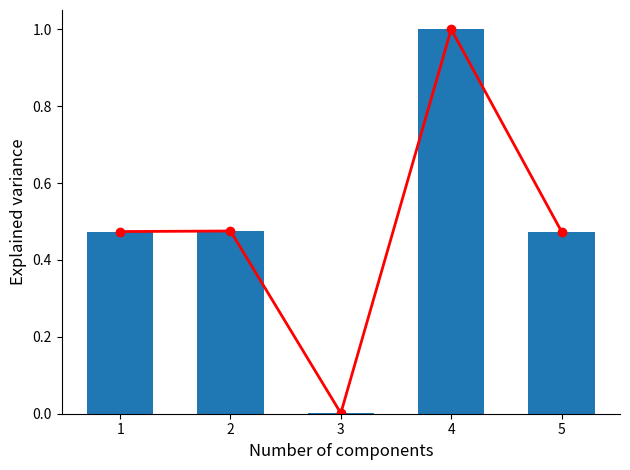

List the labels in order of Усього (затверджено з урахуванням змін) value, largest first.

4, 2, 1, 5, 3